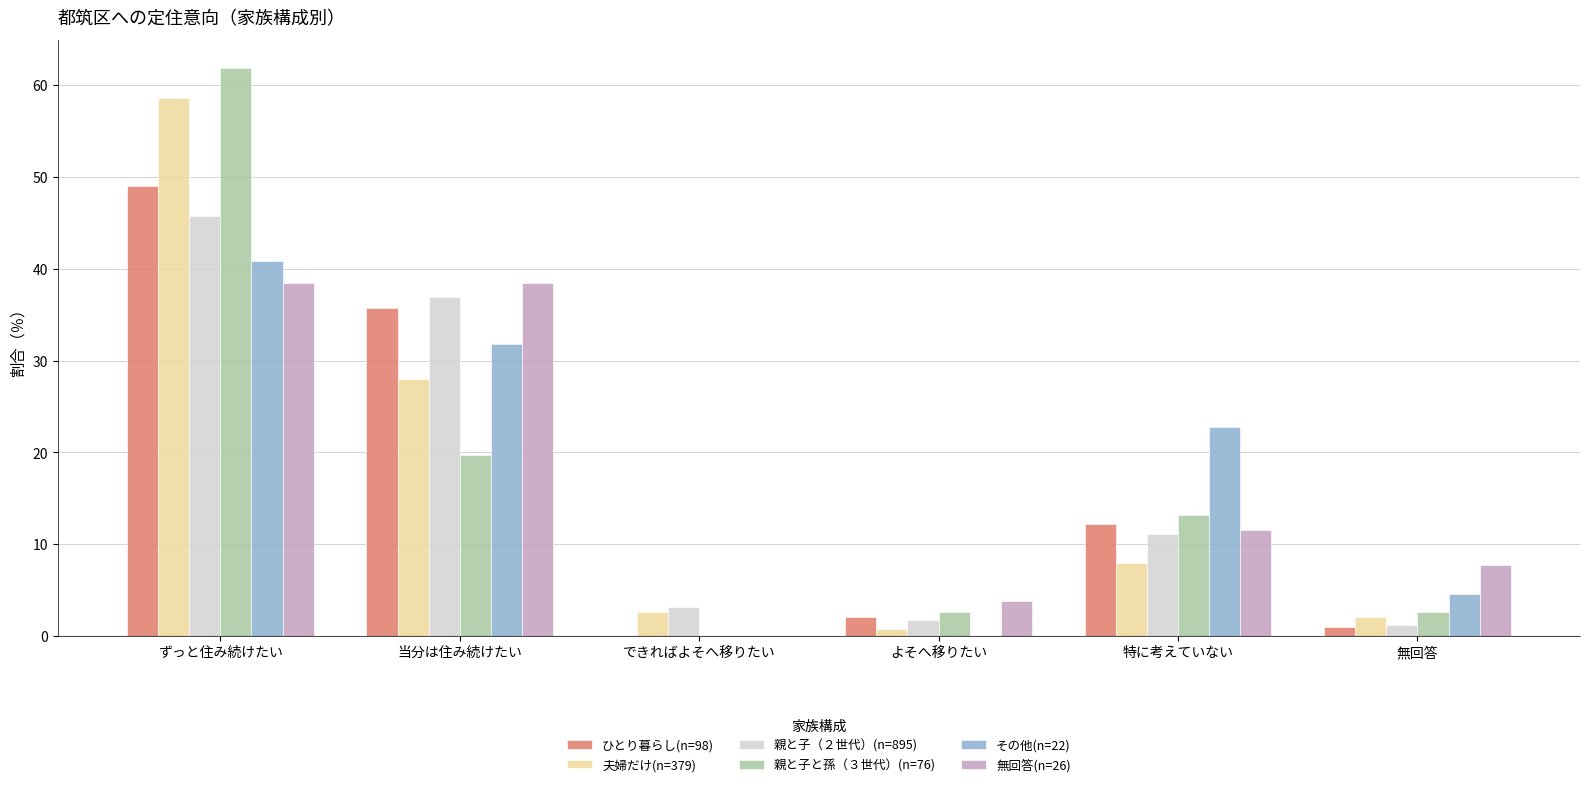

What is the highest value of the 夫婦だけ(n=379) series?

58.6